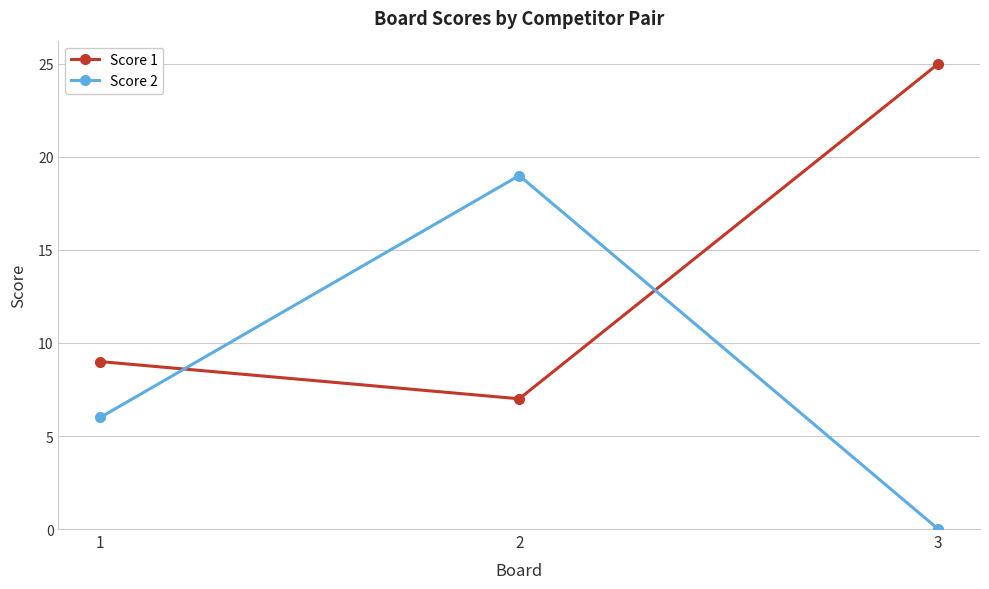

How many lines are shown in the chart?

2